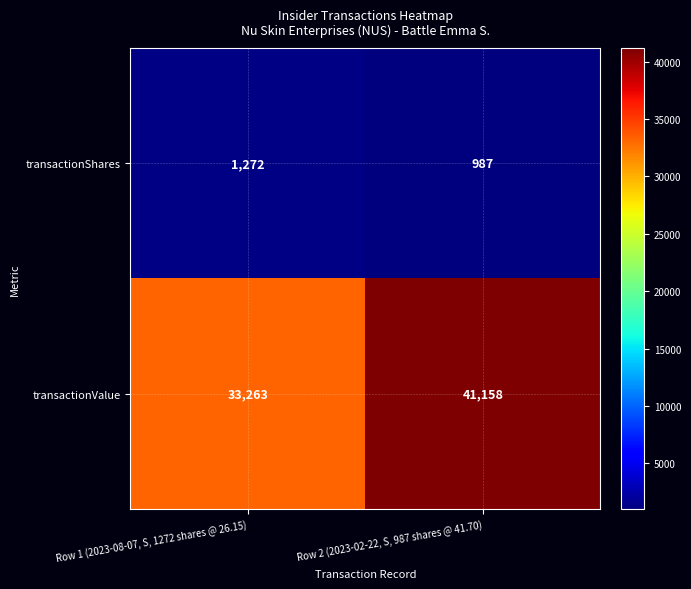

List the series in order of their overall mean, highest first.

transactionValue, transactionShares